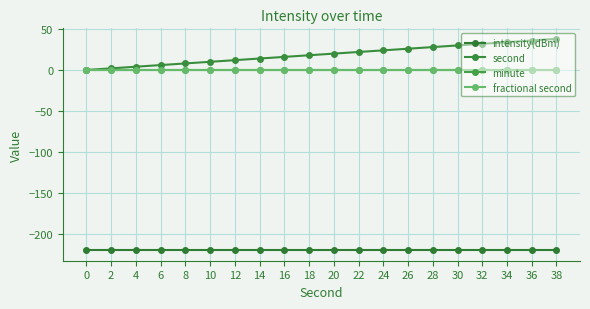

What is the average value of the second series?

19.0